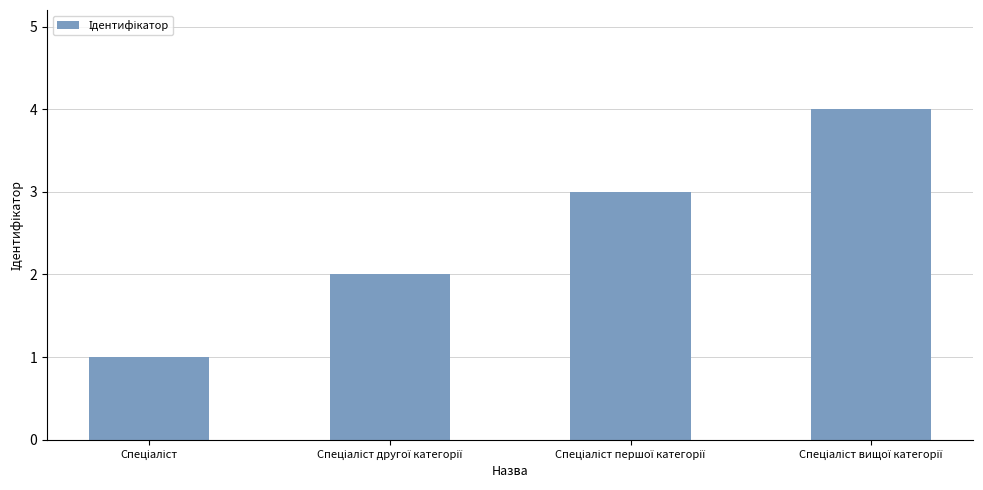

What is the greatest value displayed?

4